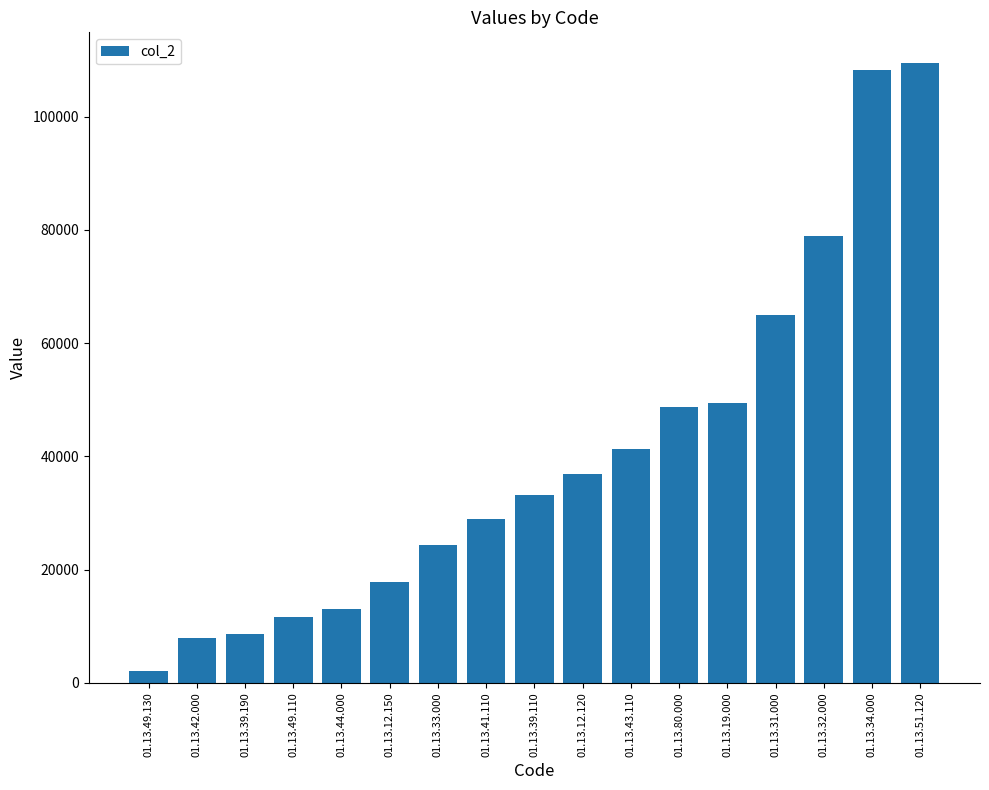

At which category does the chart reach its peak across all series?

01.13.51.120